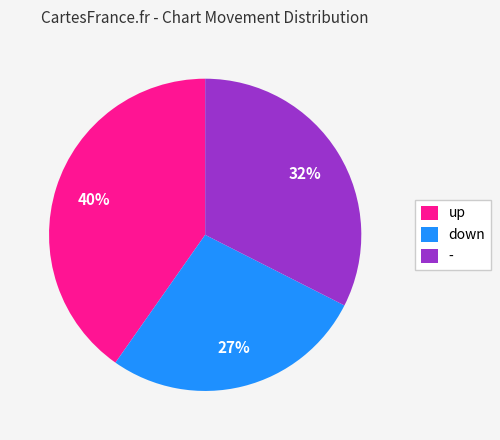

To the nearest percent, what portion does up represent?

40%